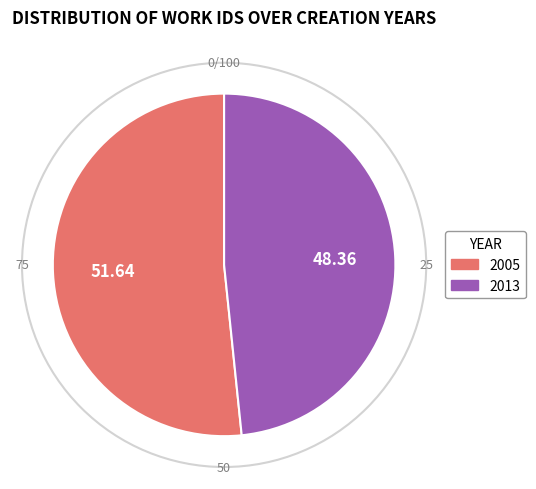

Is it true that 2013 is 56% of the pie?

False